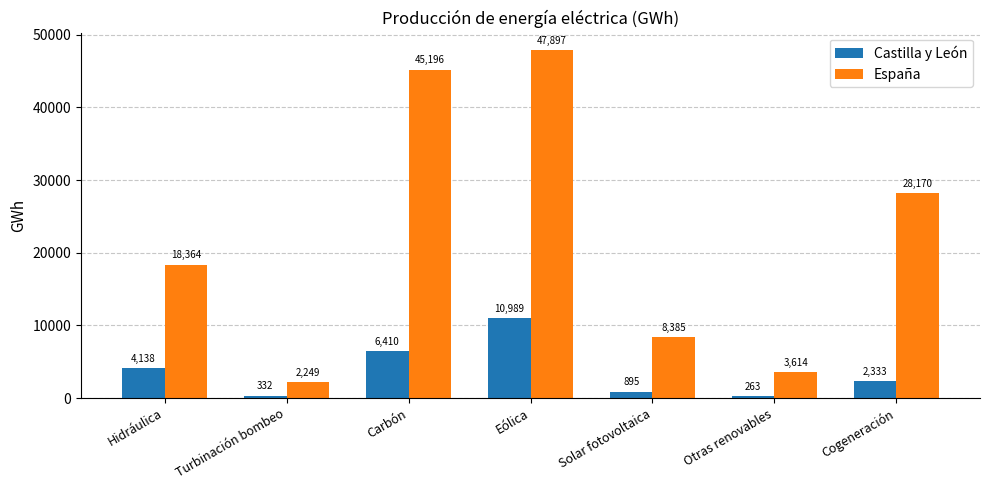

What is the approximate value of España at Eólica?

47897.0